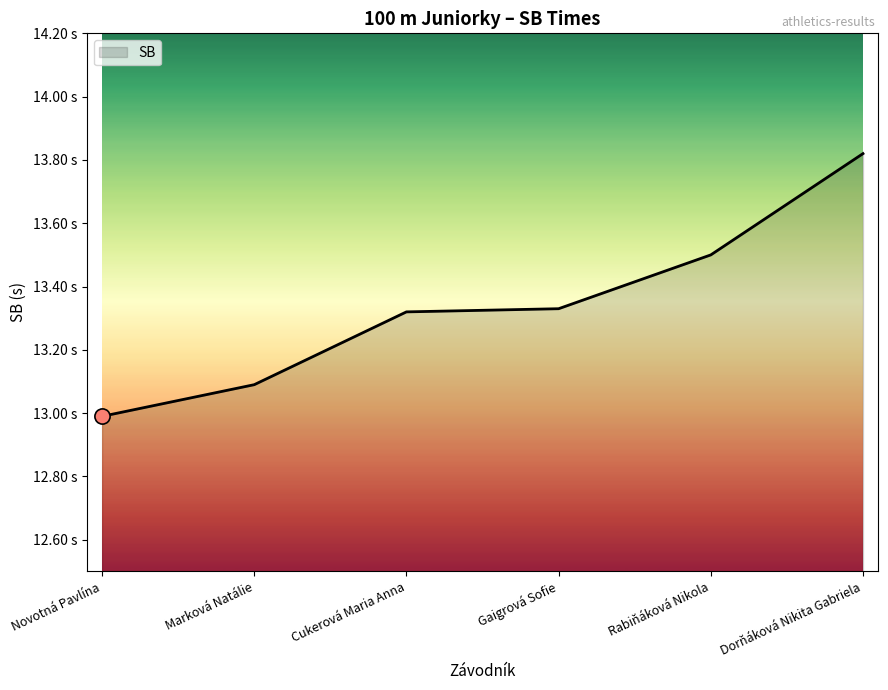

Between Cukerová Maria Anna and Novotná Pavlína, which is larger?

Cukerová Maria Anna